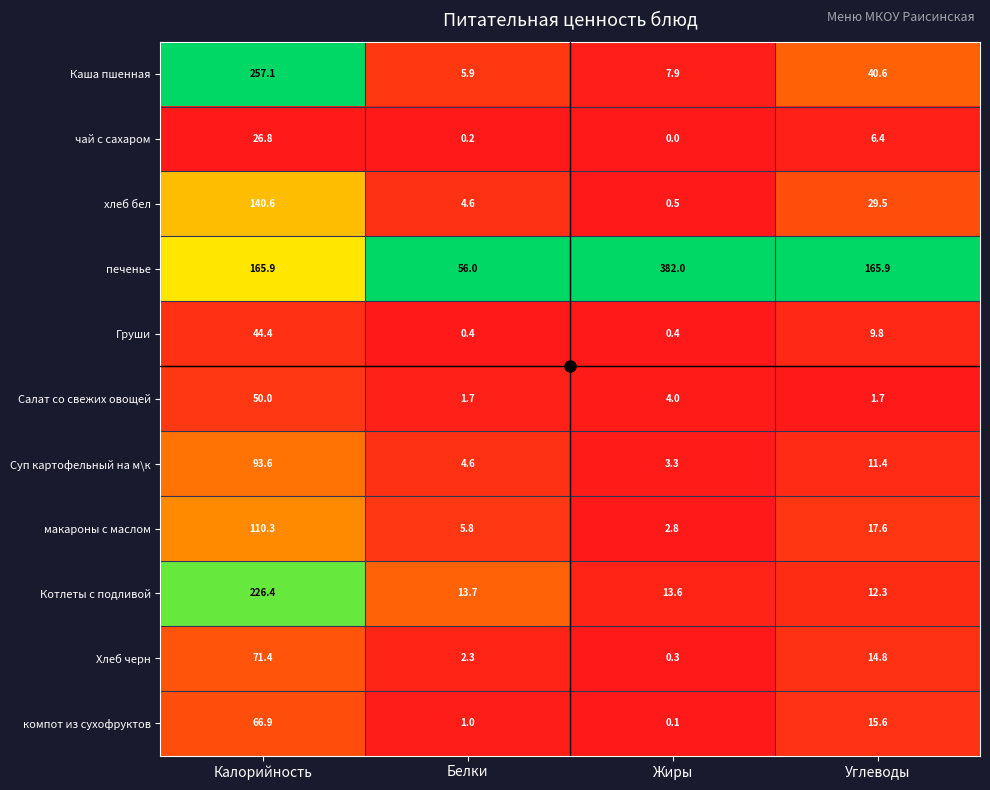

Which series has the largest range (max minus min)?

печенье